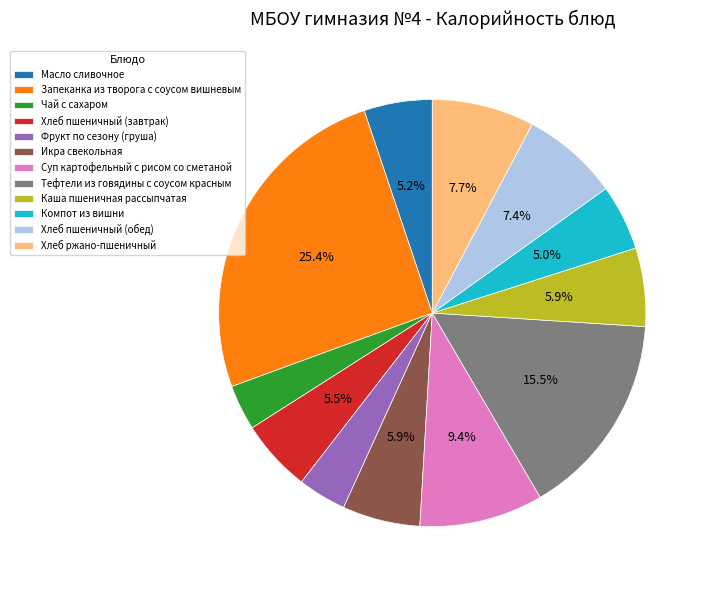

Which slice is the largest?

Запеканка из творога с соусом вишневым